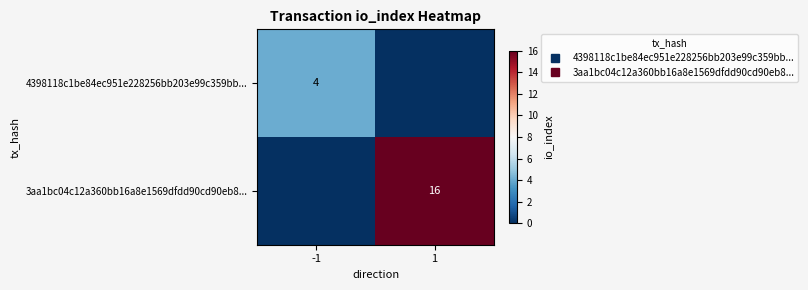

Rank the series by their maximum value, from highest to lowest.

3aa1bc04c12a360bb16a8e1569dfdd90cd90eb8..., 4398118c1be84ec951e228256bb203e99c359bb...